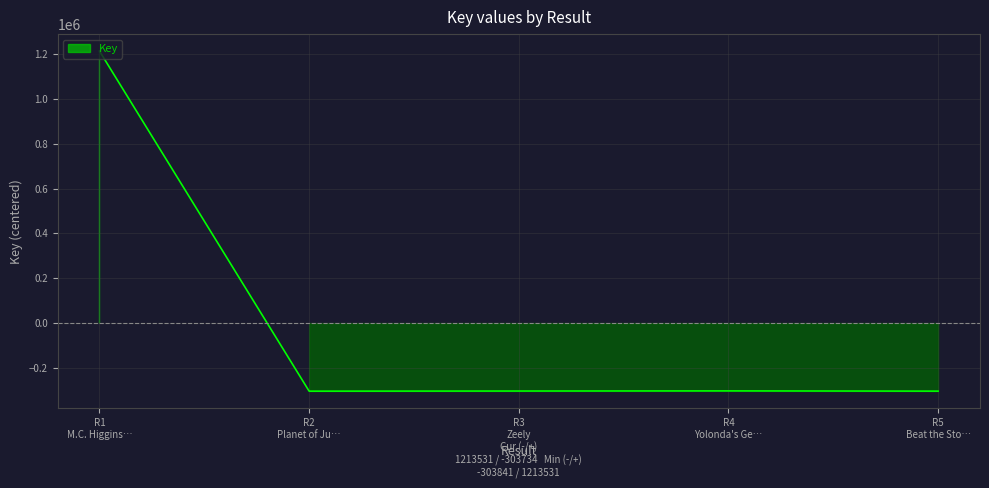

What position from the left is R2 Planet of Ju…?

2